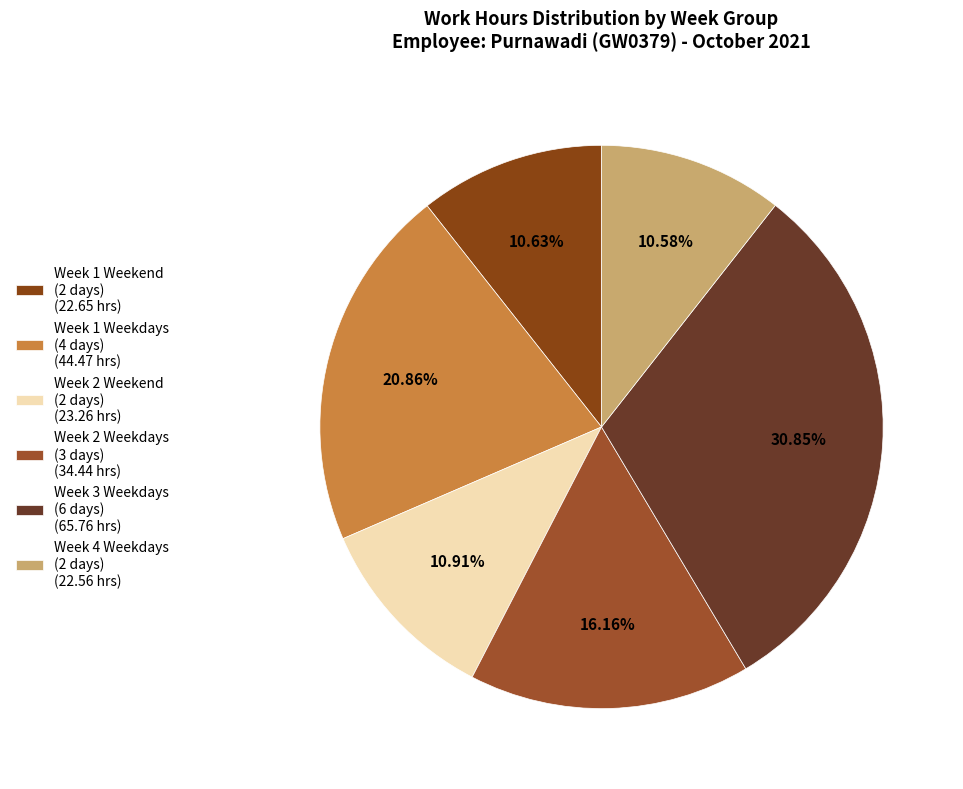

Does any single category account for the majority?

No